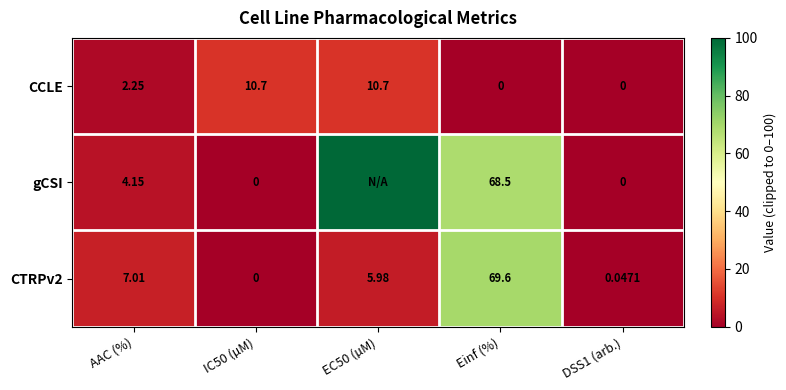

Is the value of CCLE at DSS1 (arb.) greater than the value of CTRPv2 at AAC (%)?

No